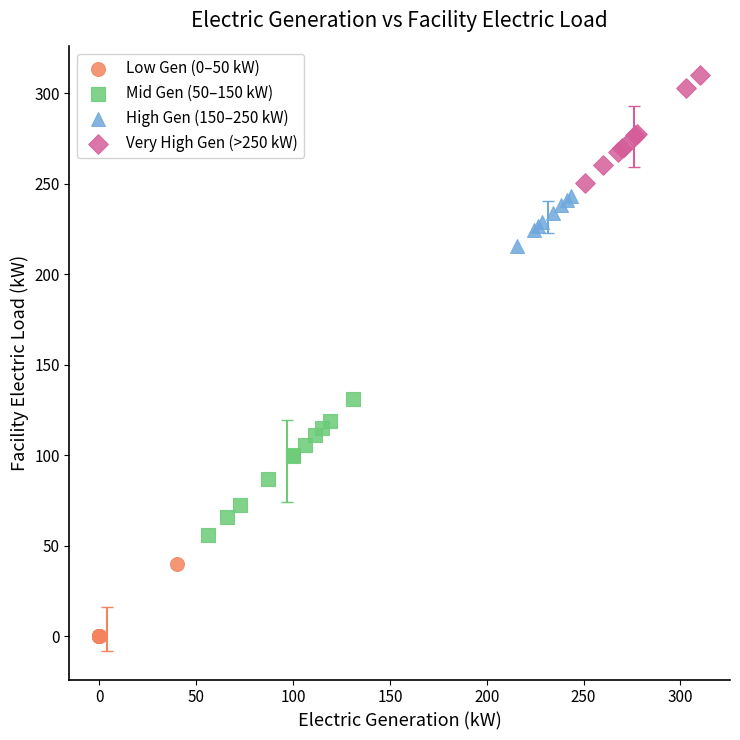

Which series has the largest Y range (max minus min)?

Mid Gen (50–150 kW)